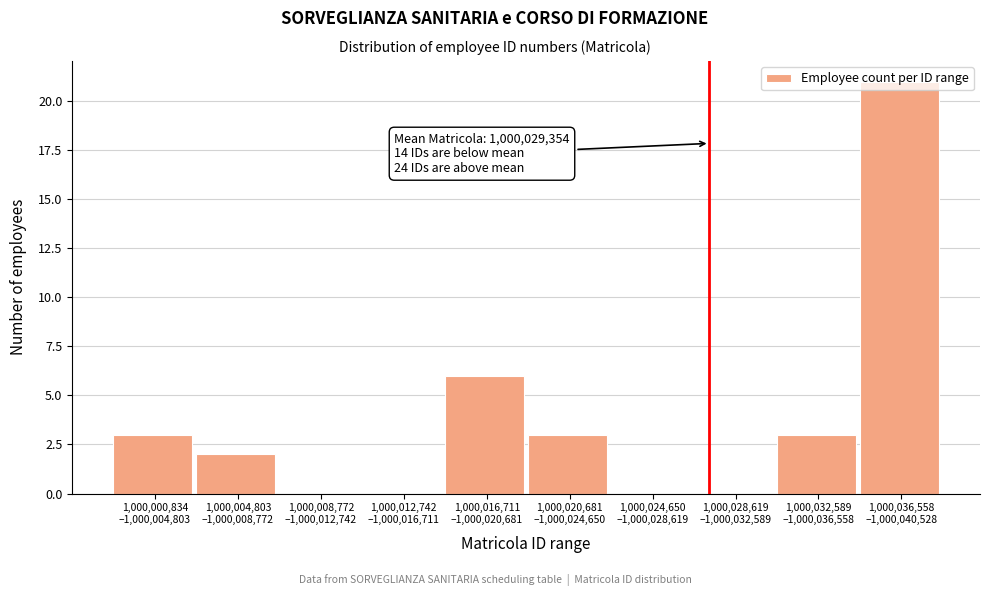

What is the greatest value displayed?

21